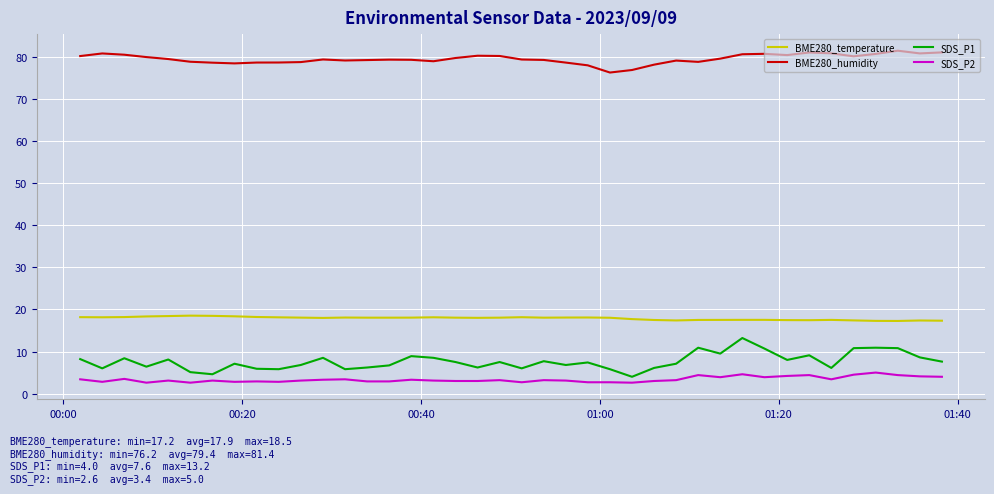

Which series has the largest total across all categories?

BME280_humidity